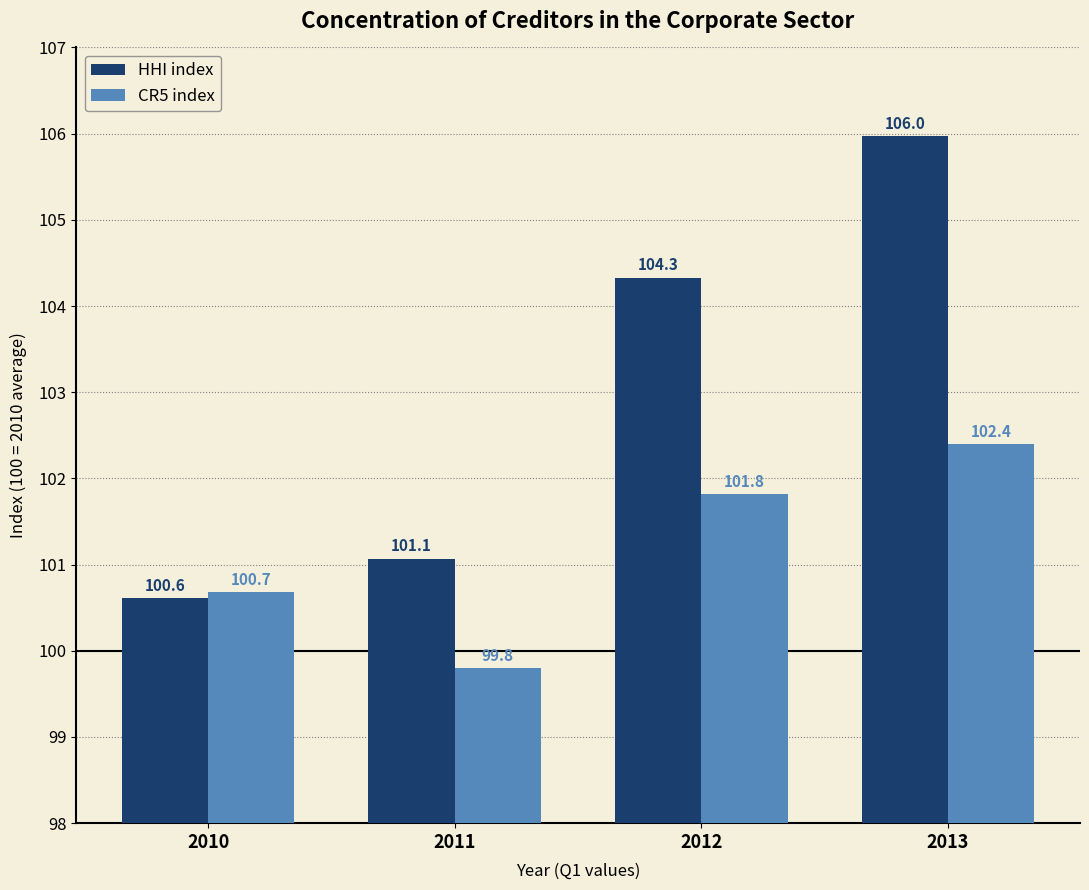

Which series has the largest range (max minus min)?

HHI index